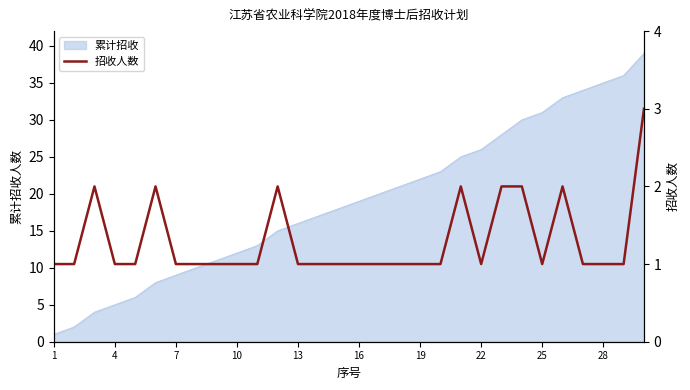

What is the sum of all values?

39